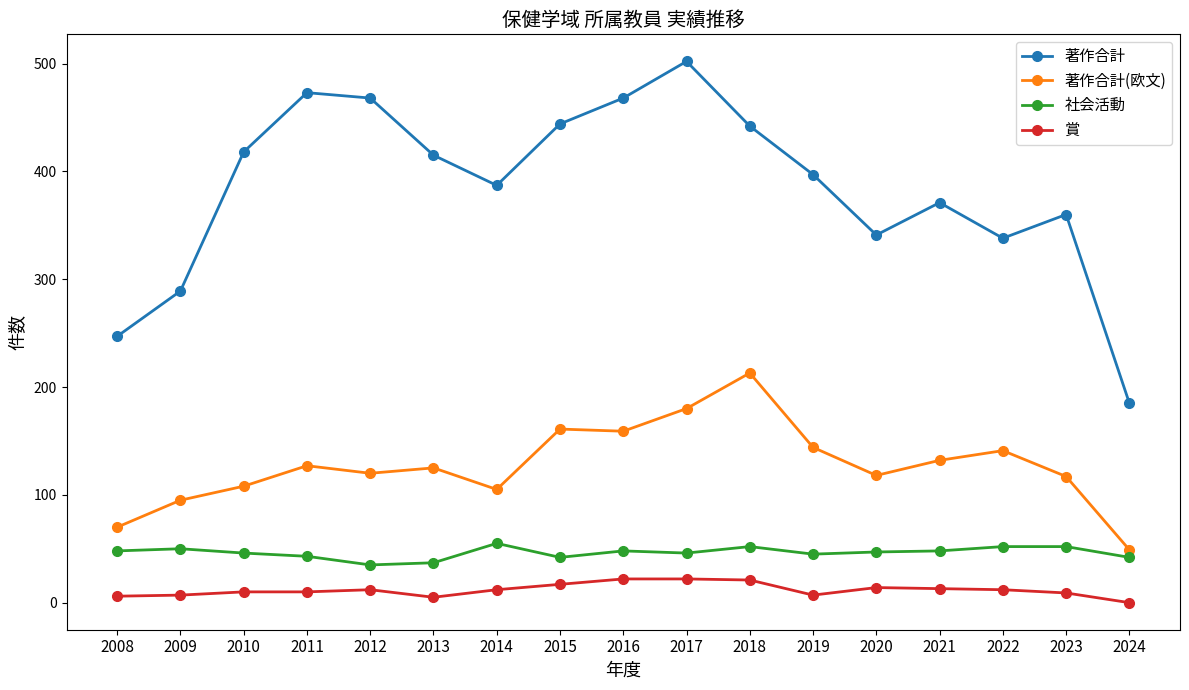

In 著作合計(欧文), how many points are lower than both neighbors (excluding endpoints)?

4